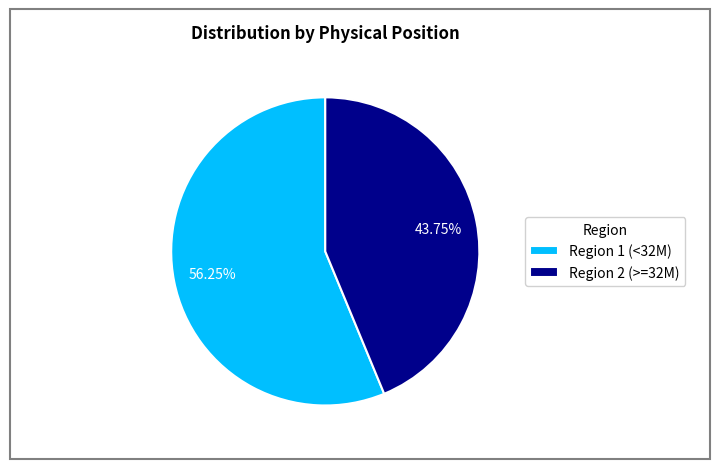

Rank the categories by value from highest to lowest.

Region 1 (<32M), Region 2 (>=32M)